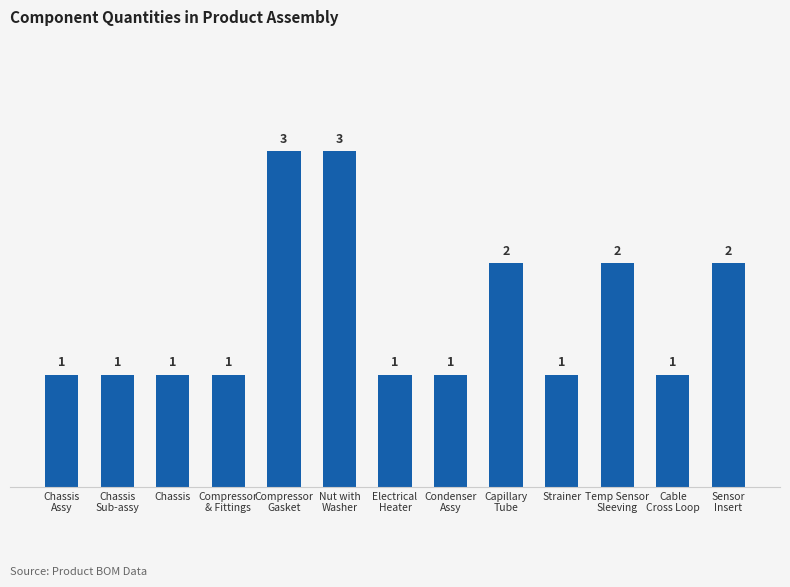

The chart shows a value of 0 at Electrical
Heater. True or false?

False